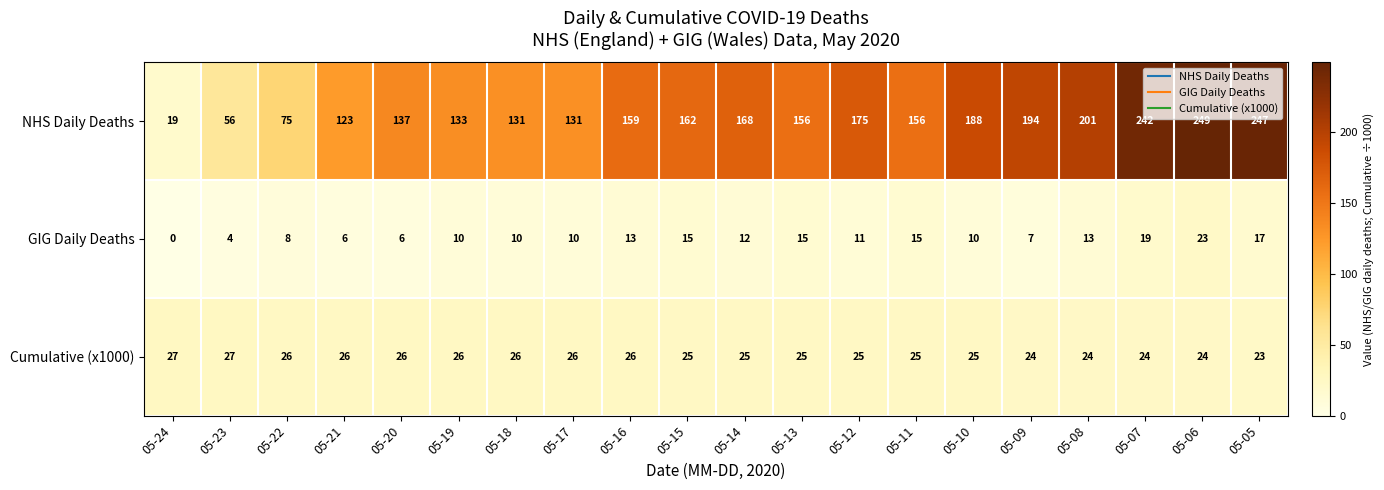

What is the difference between the highest and lowest values at 05-13?

141